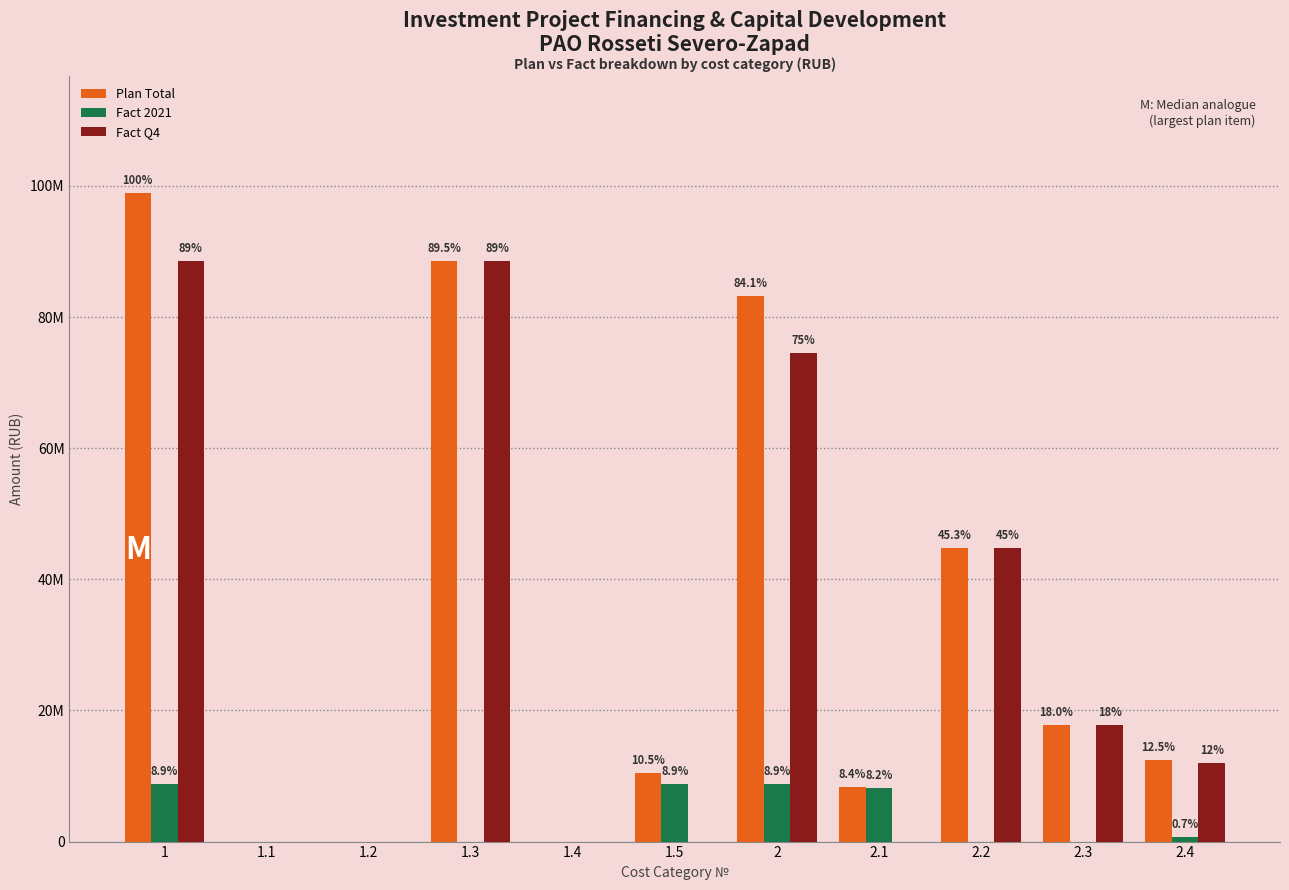

What are all the series names shown in the legend?

Plan Total, Fact 2021, Fact Q4